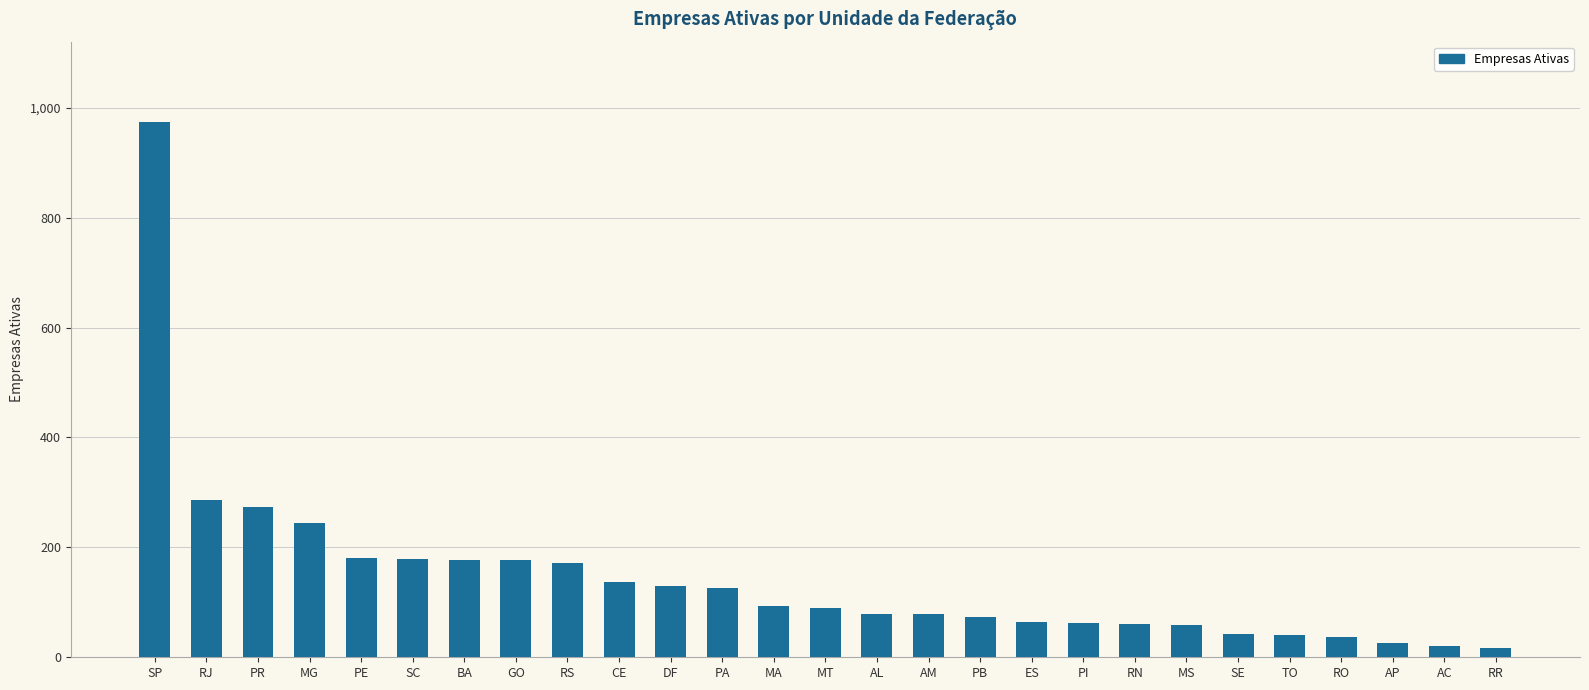

What is the sum of the values at PI and AM?

141